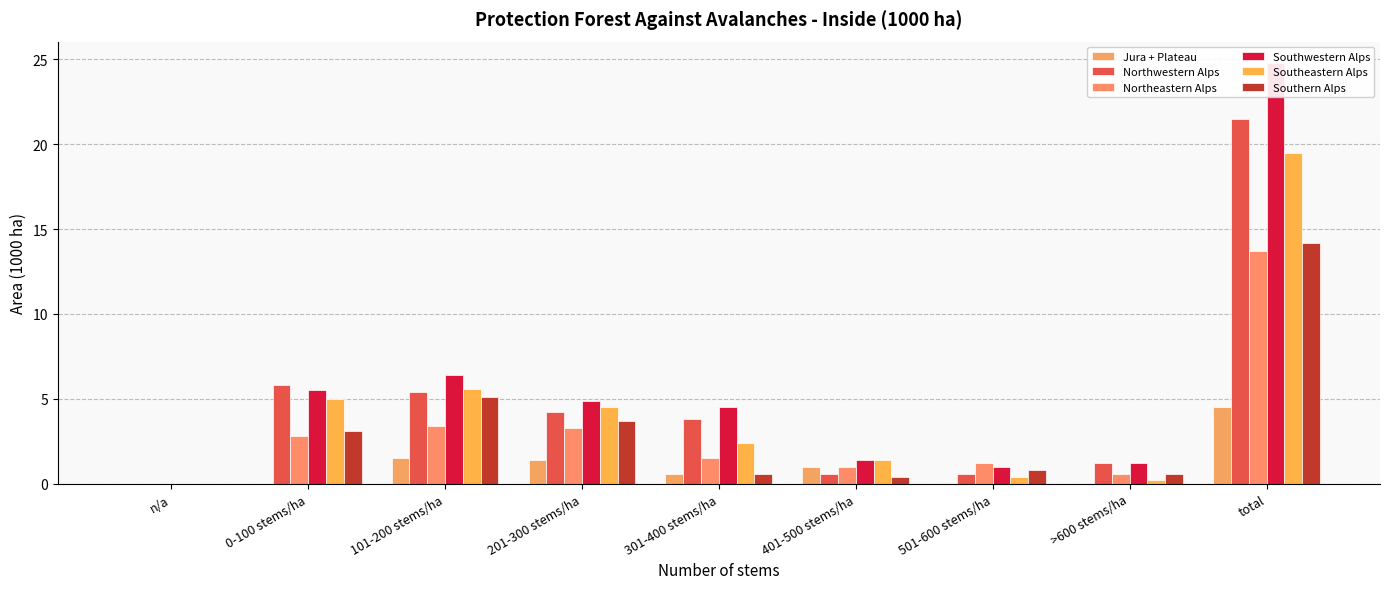

Reading left to right, list all the values displayed in this chart.

Jura + Plateau: 0.0	0.0	1.5	1.4	0.6	1.0	0.0	0.0	4.5
Northwestern Alps: 0.0	5.8	5.4	4.2	3.8	0.6	0.6	1.2	21.5
Northeastern Alps: 0.0	2.8	3.4	3.3	1.5	1.0	1.2	0.6	13.7
Southwestern Alps: 0.0	5.5	6.4	4.9	4.5	1.4	1.0	1.2	24.8
Southeastern Alps: 0.0	5.0	5.6	4.5	2.4	1.4	0.4	0.2	19.5
Southern Alps: 0.0	3.1	5.1	3.7	0.6	0.4	0.8	0.6	14.2